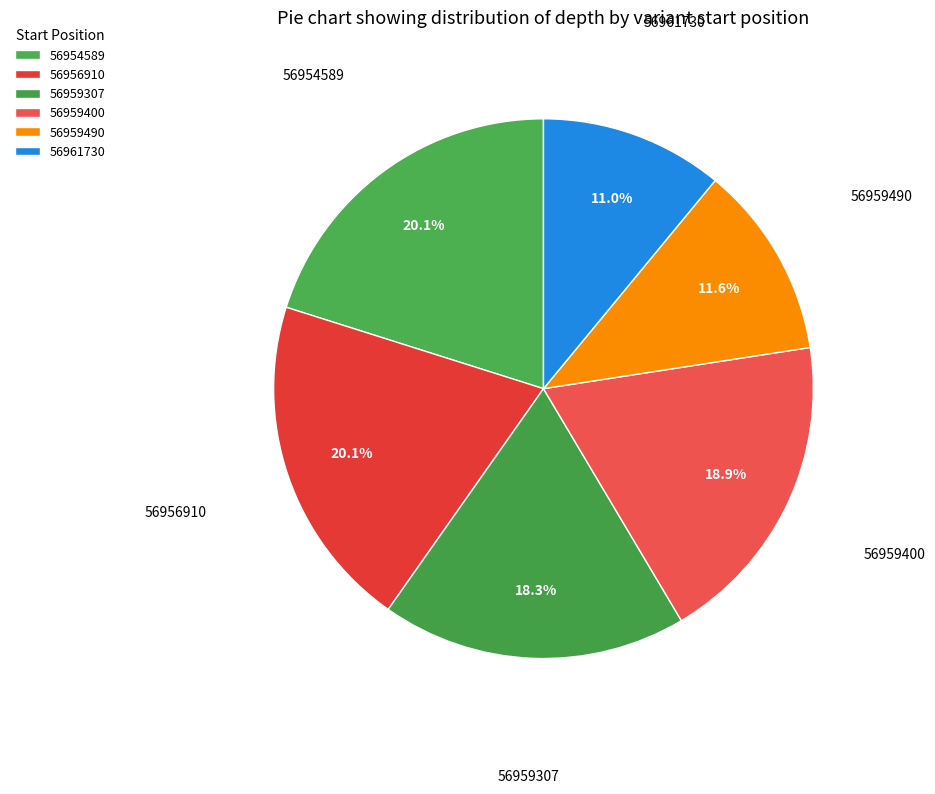

To the nearest percent, what is the average slice percentage?

17%